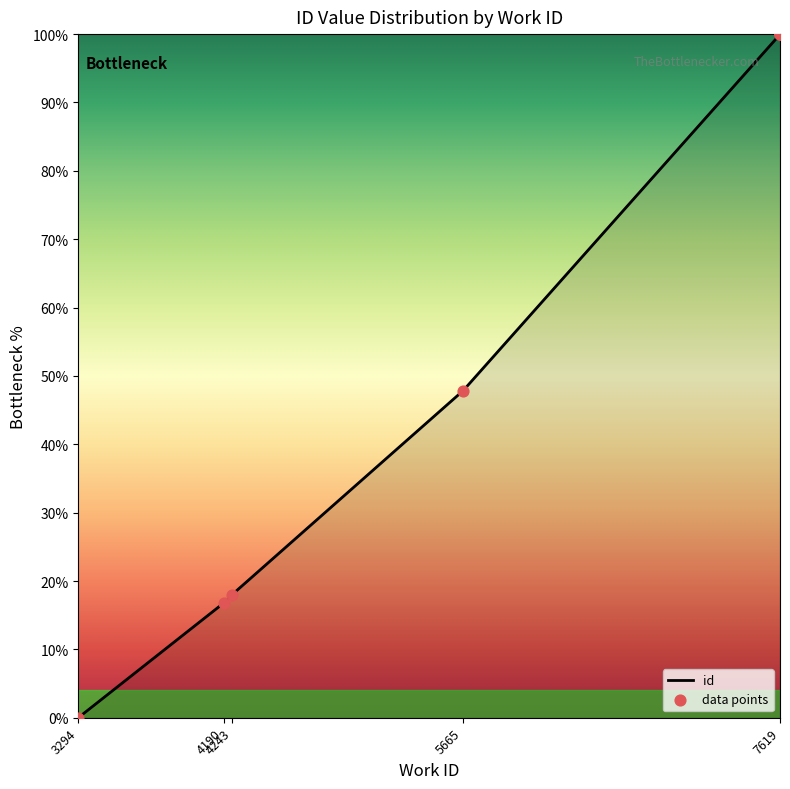

Which has a higher value, 7619 or 4190?

7619